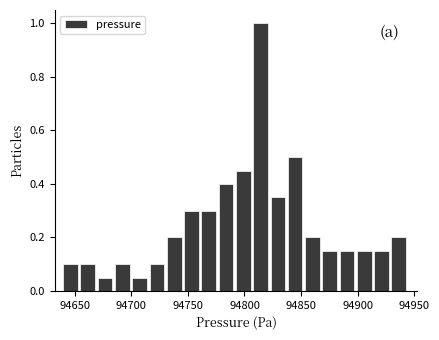

Read against the x-axis, roughly where is the centre of the tallest bar?

94815